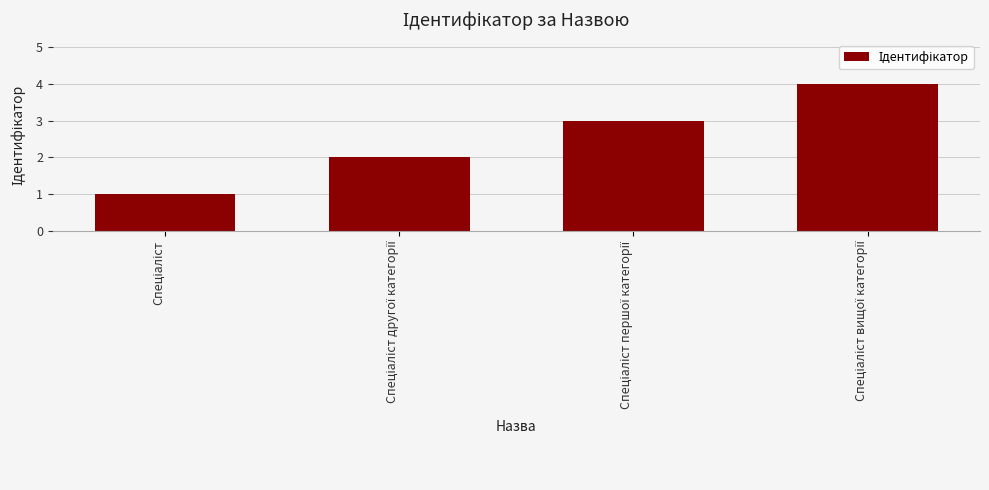

What is the maximum value shown in the chart?

4